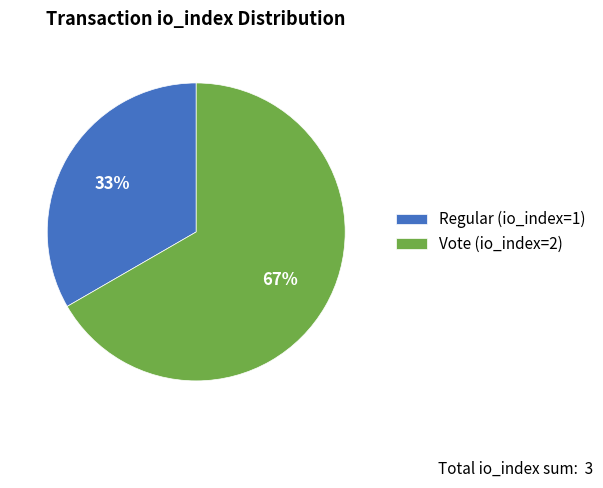

To the nearest percent, what is the average slice percentage?

50%